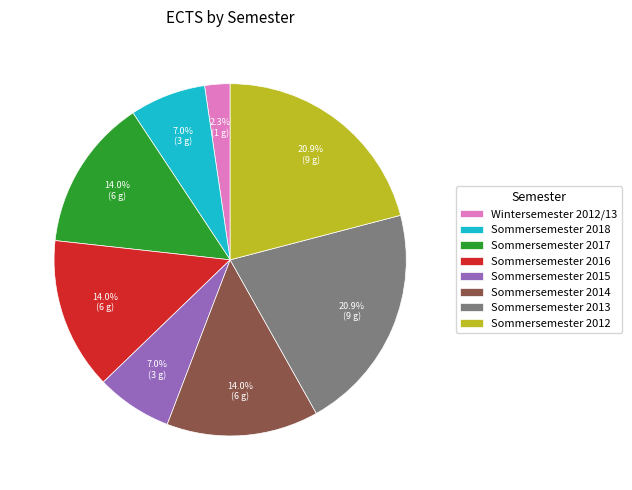

The Sommersemester 2015 slice represents 1% of the pie. True or false?

False